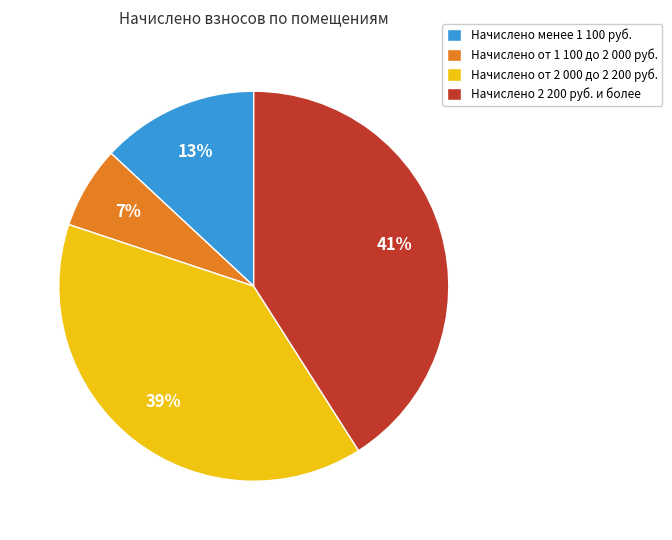

The Начислено от 1 100 до 2 000 руб. slice represents 14% of the pie. True or false?

False